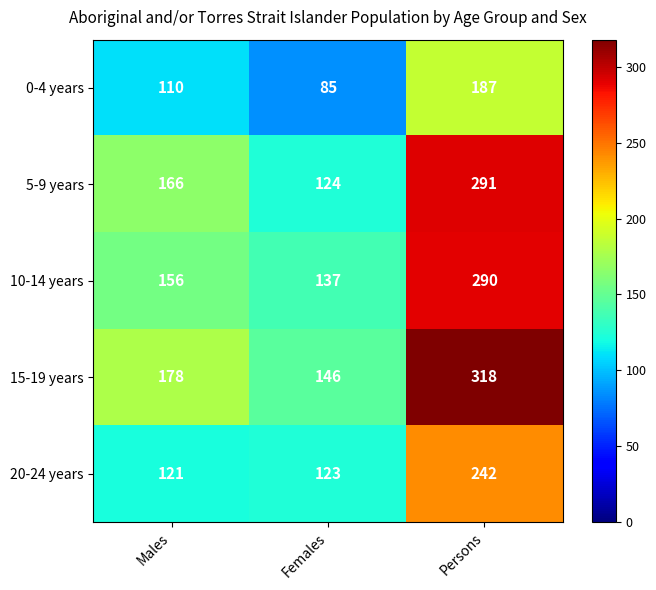

The 10-14 years series shows 137 at Females. True or false?

True